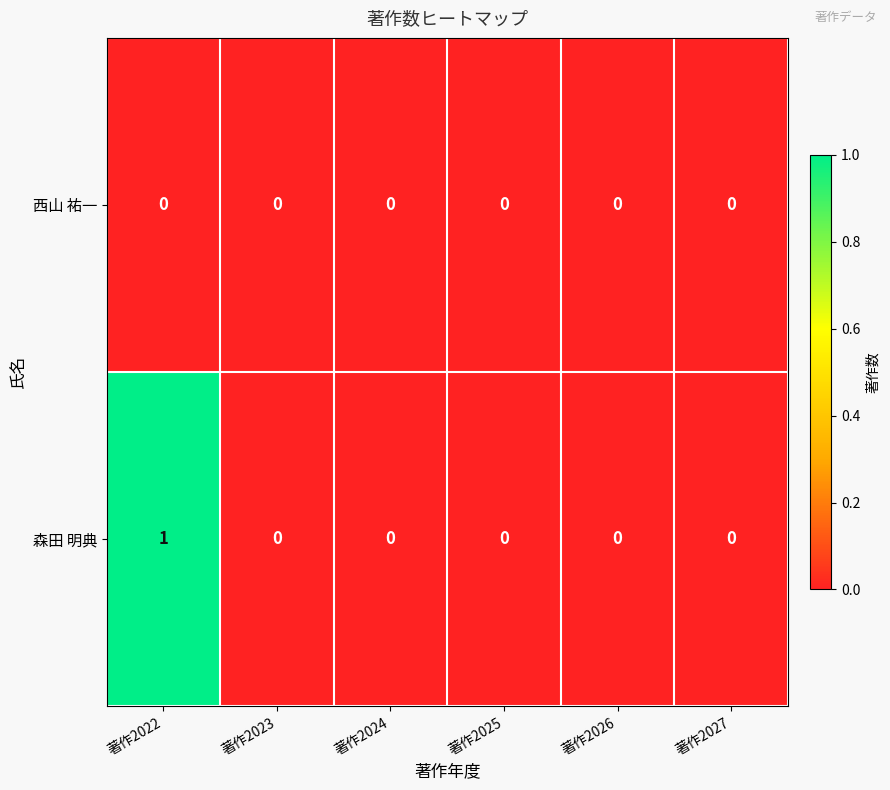

Is it true that 森田 明典 equals 0 at 著作2023?

True